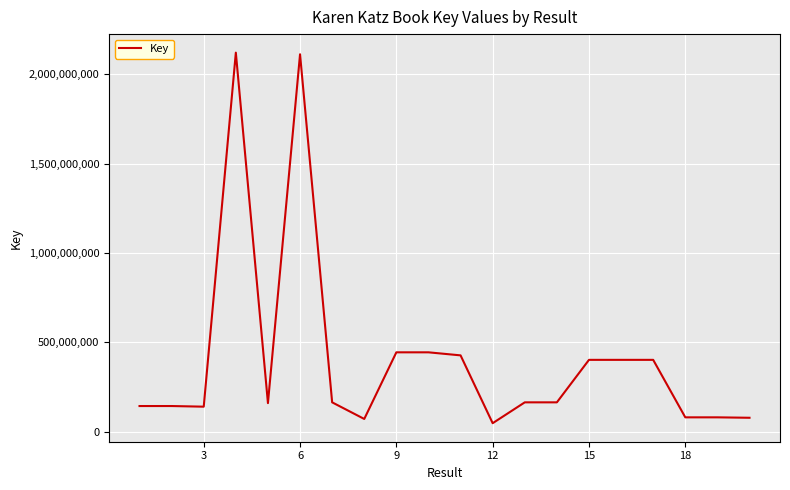

How many lines are shown in the chart?

1